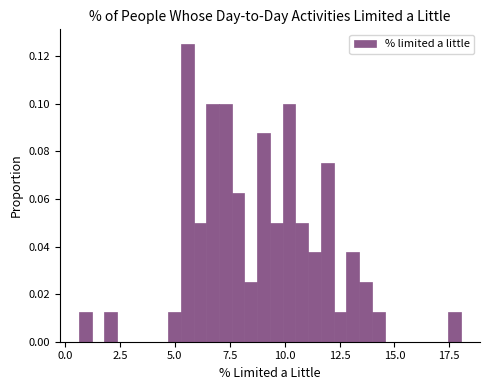

Read against the x-axis, roughly where is the centre of the tallest bar?

5.5